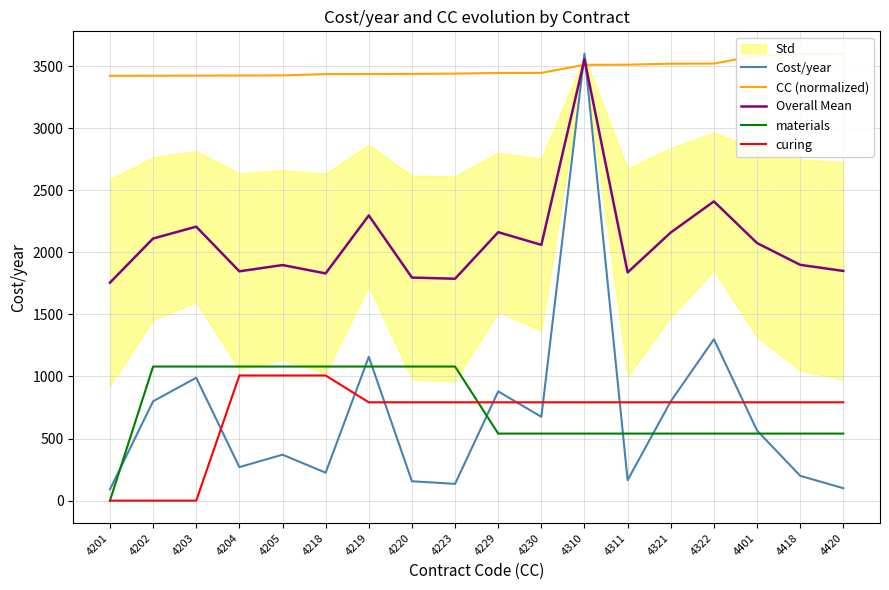

List the labels in order of materials value, smallest first.

4201, 4229, 4230, 4310, 4311, 4321, 4322, 4401, 4418, 4420, 4202, 4203, 4204, 4205, 4218, 4219, 4220, 4223